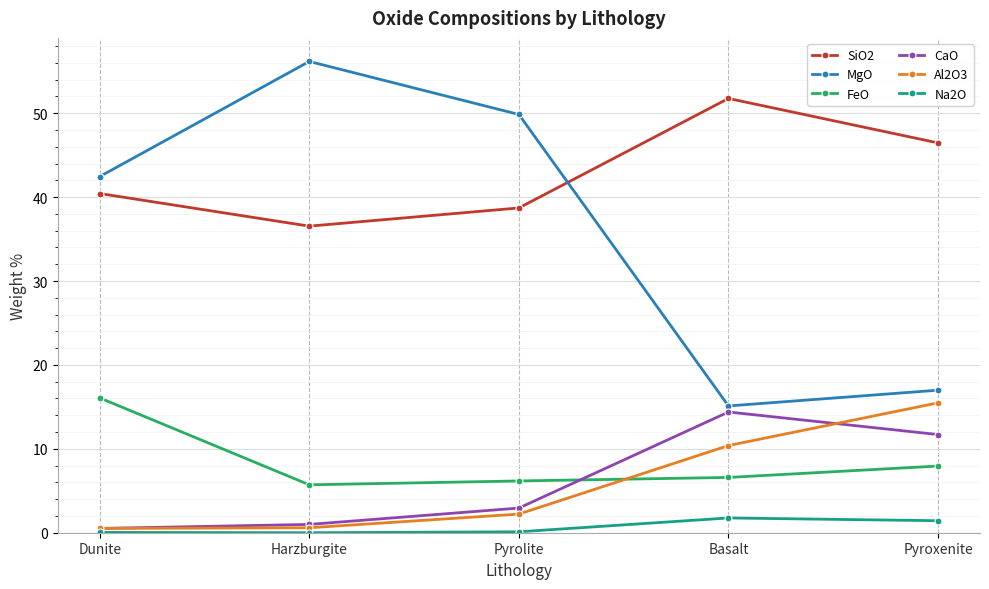

What is the difference between the highest and lowest values at Basalt?

50.0